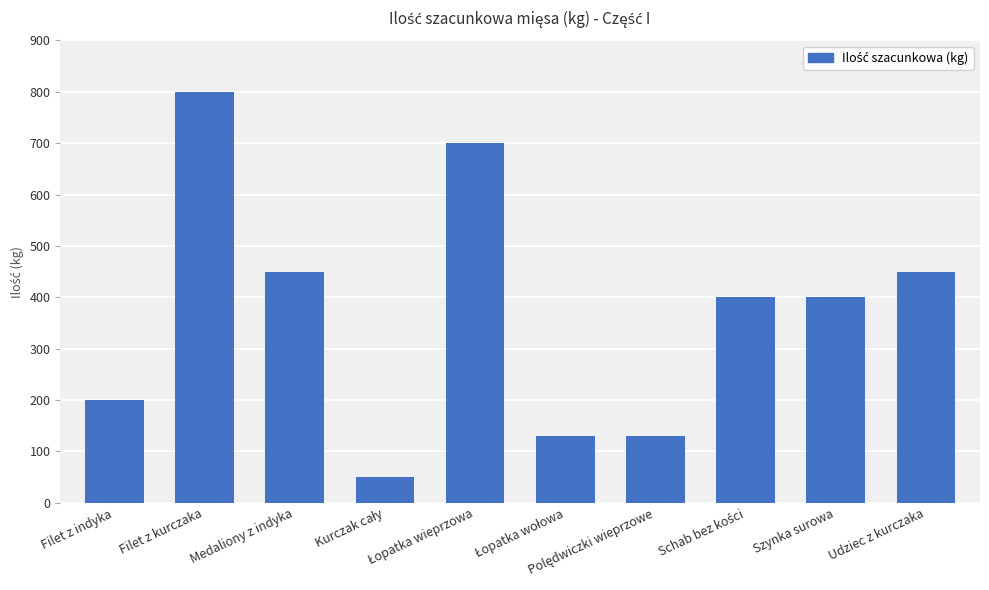

What is the minimum value shown in the chart?

50